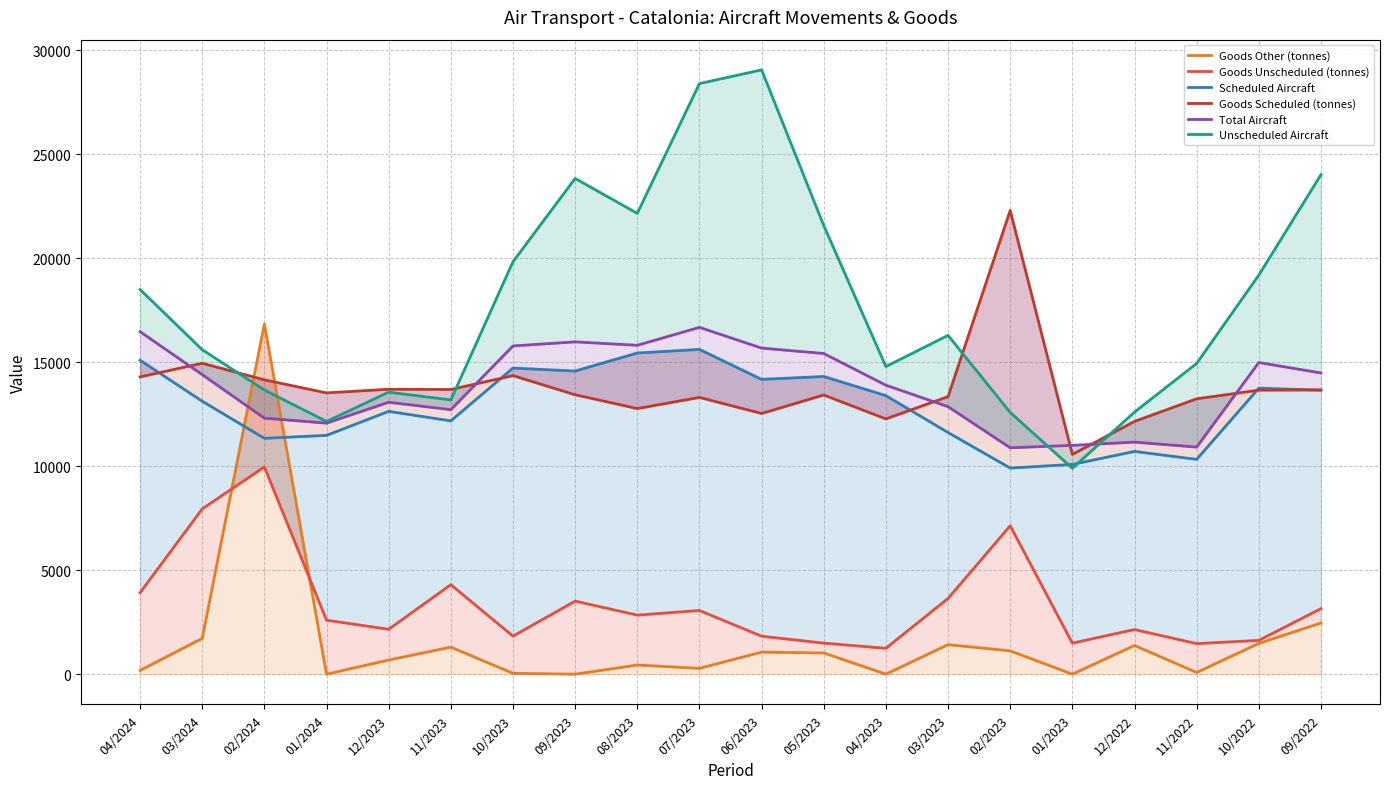

What is the difference between the maximum and second lowest values in the Total Aircraft series?

5757.3